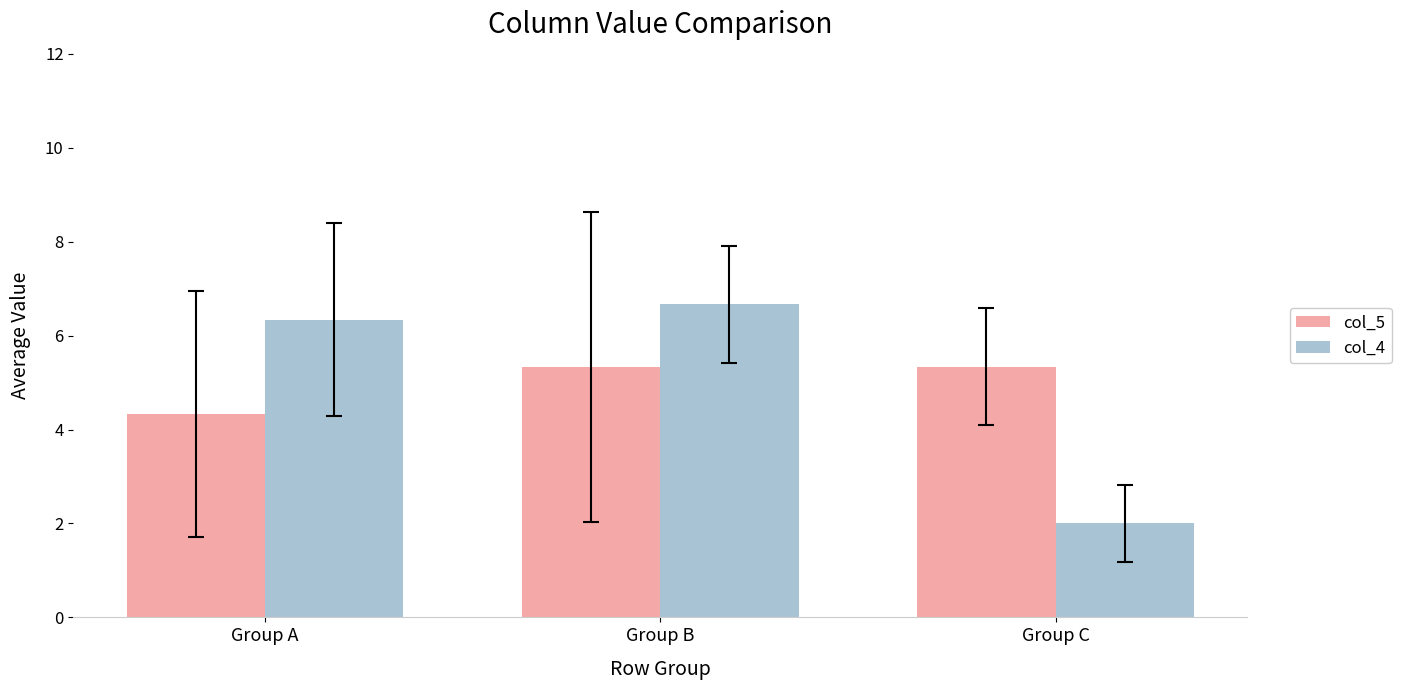

What is the value of the col_5 bar at the 3rd from the left?

5.3